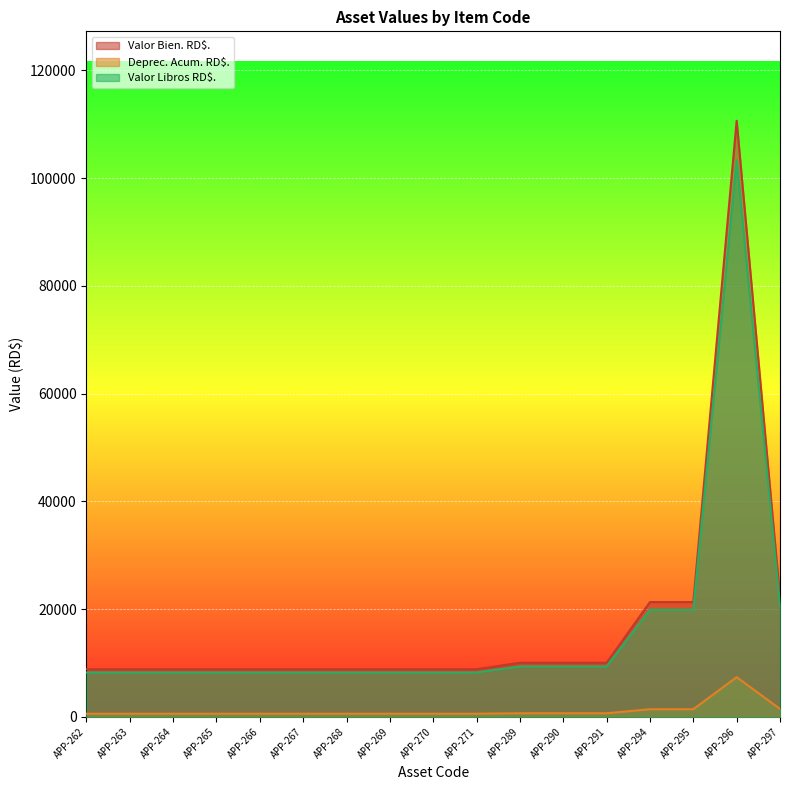

The Valor Bien. RD$. series shows 13869.6 at APP-267. True or false?

False